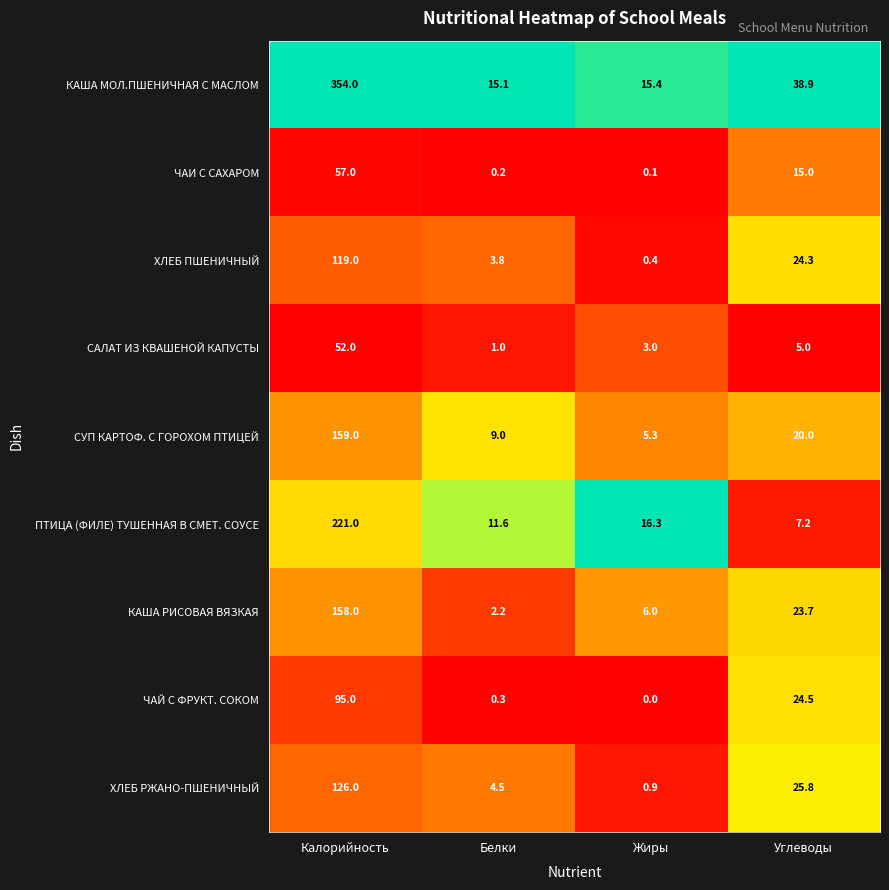

What is the approximate value of КАША МОЛ.ПШЕНИЧНАЯ С МАСЛОМ at Углеводы?

38.9